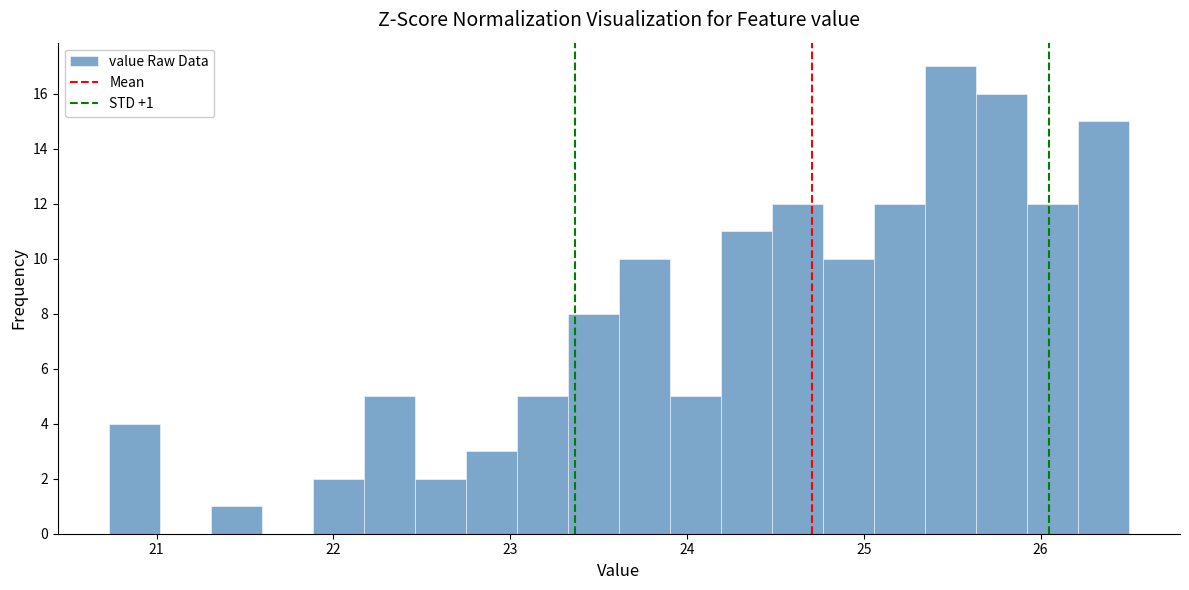

Read against the x-axis, roughly where is the centre of the tallest bar?

25.5